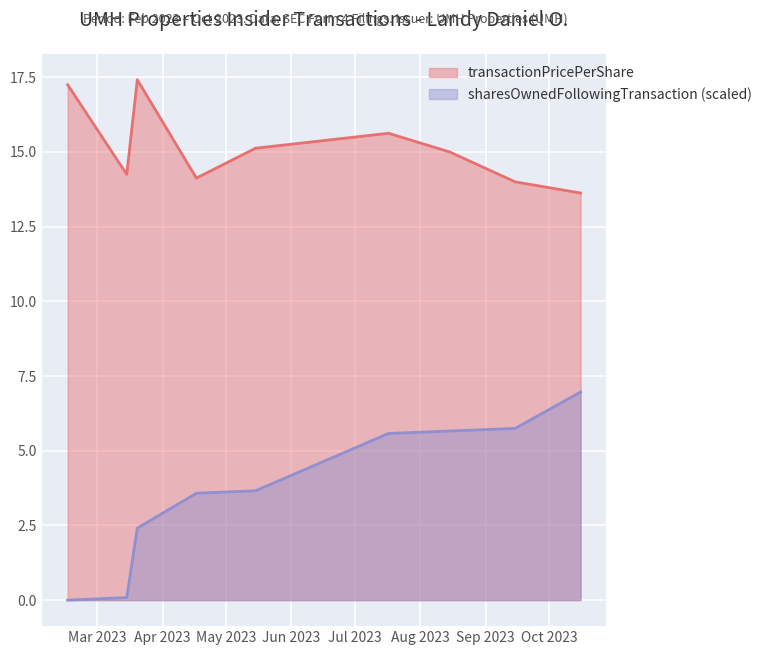

What position from the left is 2023-02-15?

1